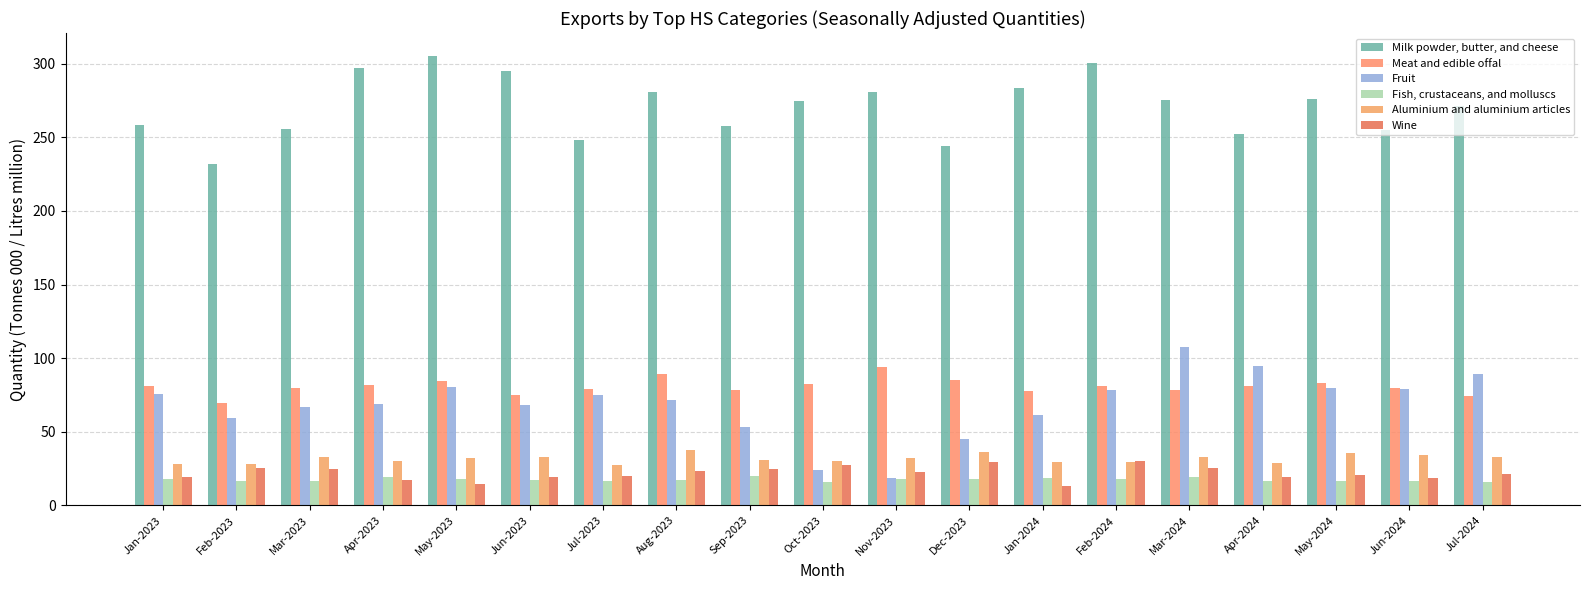

What is the difference between the maximum and minimum values in the Fish, crustaceans, and molluscs series?

4.1